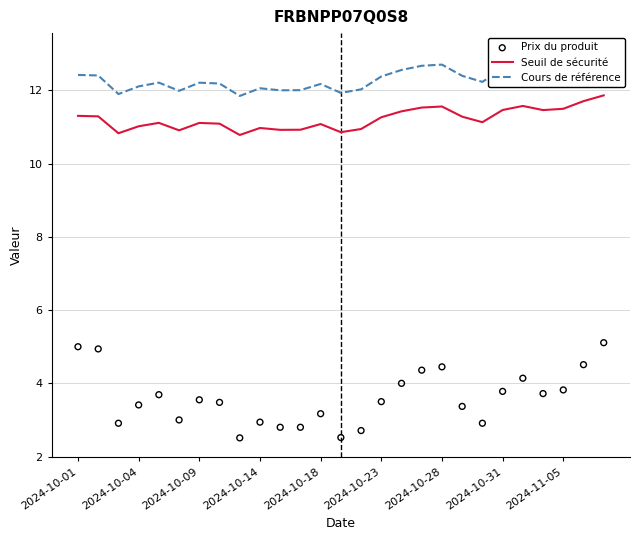

At which category is the sum across all series the highest?

26